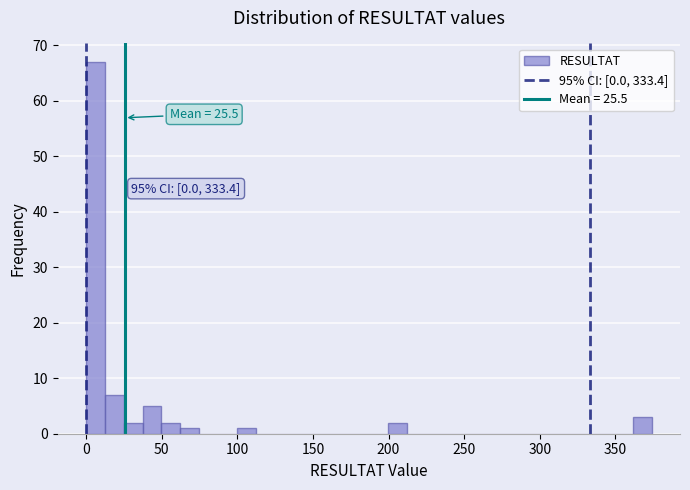

Around what value on the x-axis is the tallest bar? Give the approximate position of its centre, as read against the axis.

5